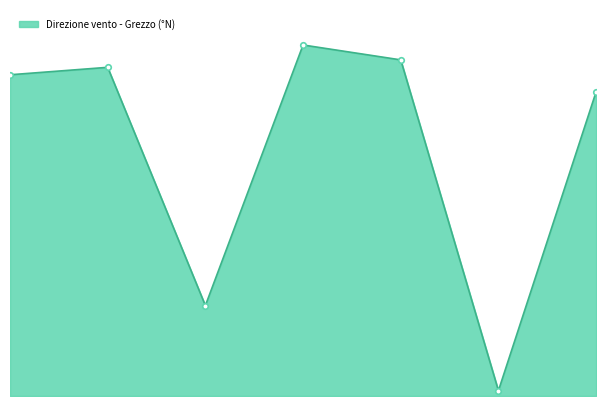

Does the chart display data point markers on the line(s)?

No